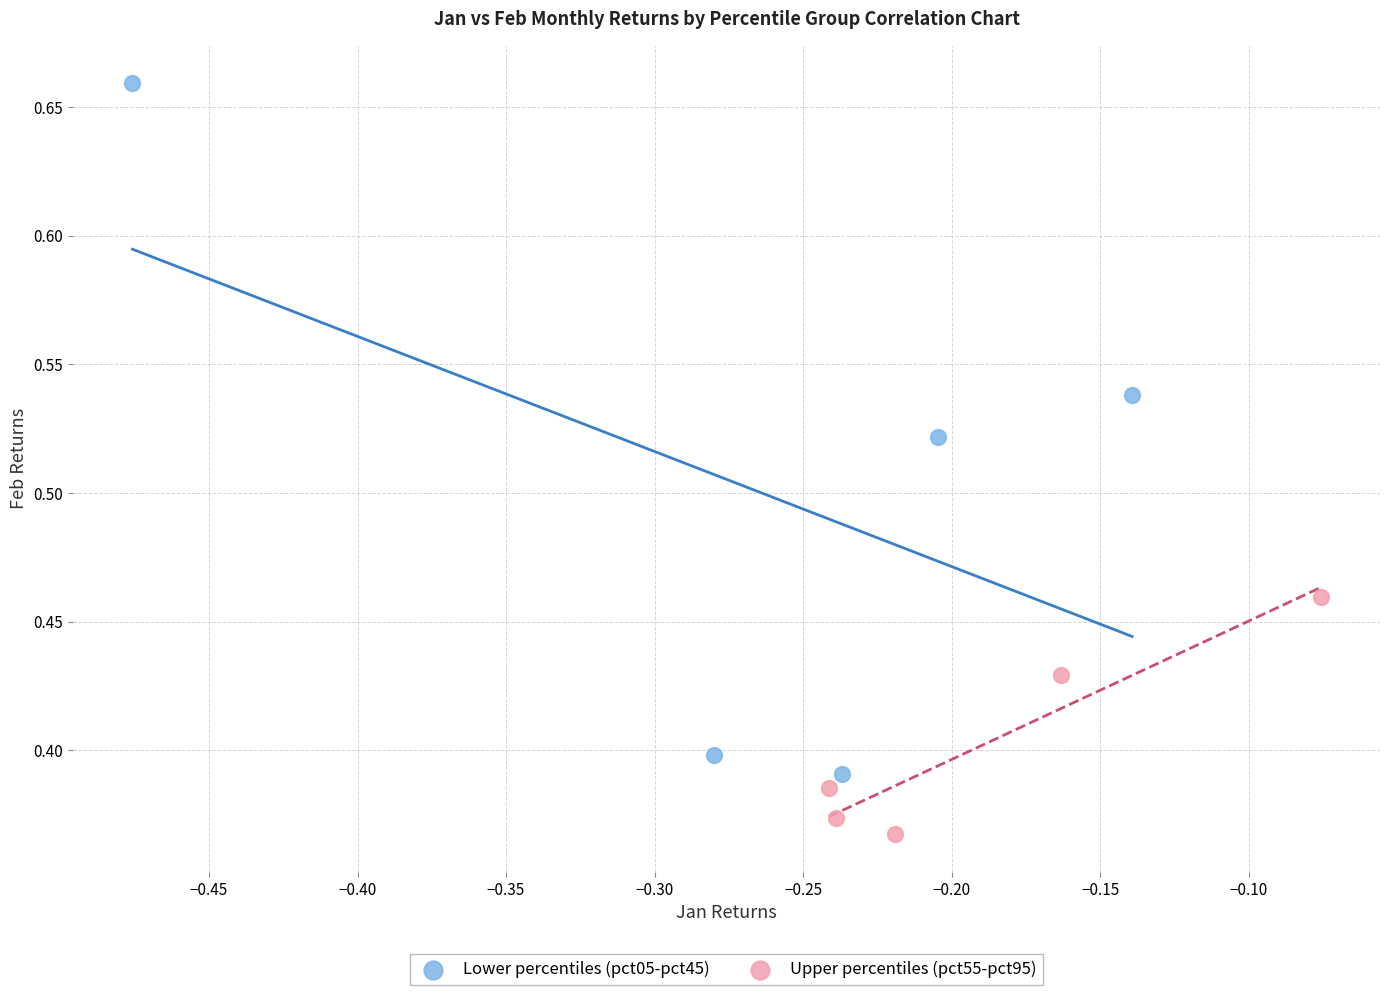

Which series has the largest Y range (max minus min)?

Lower percentiles (pct05-pct45)